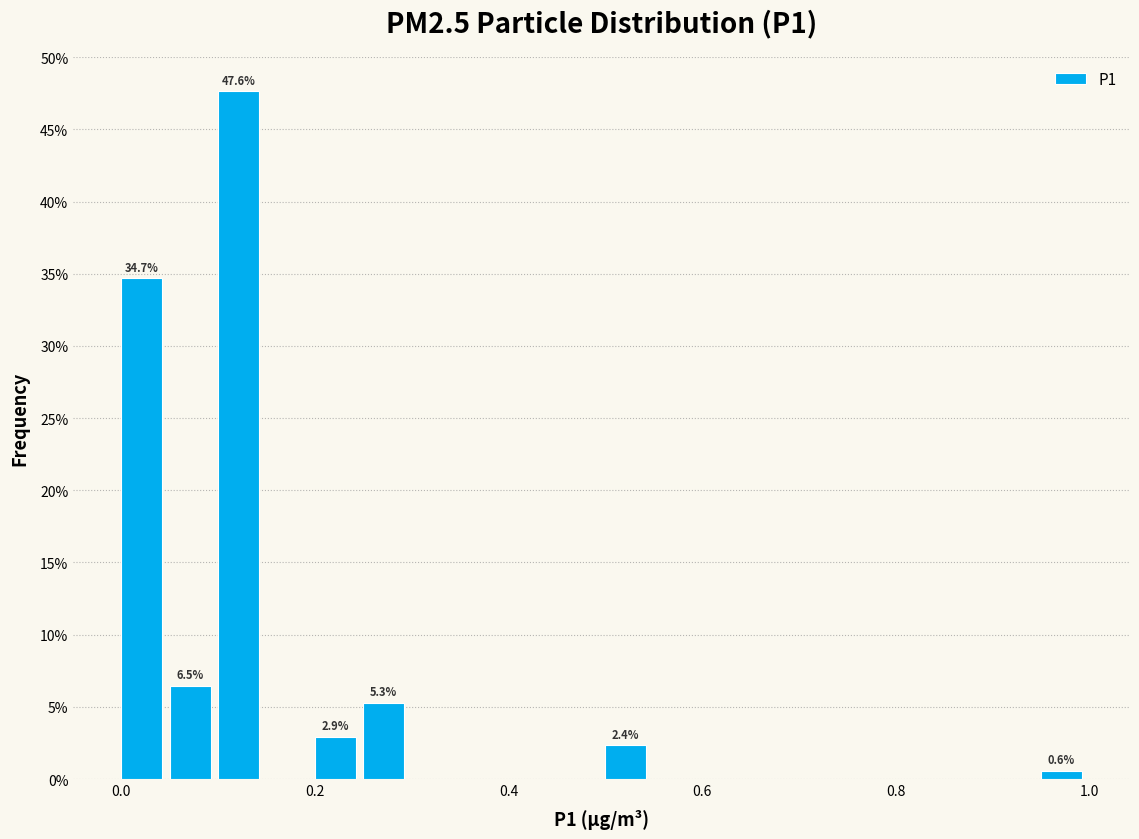

Around what value on the x-axis is the tallest bar? Give the approximate position of its centre, as read against the axis.

0.12